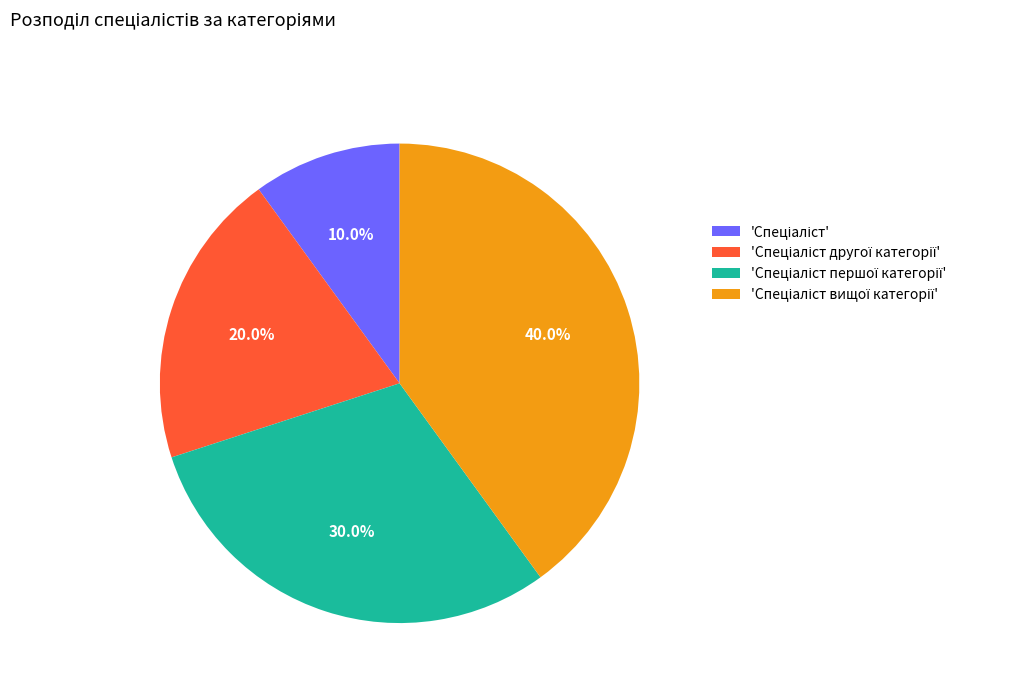

Is there a majority slice in this chart?

No